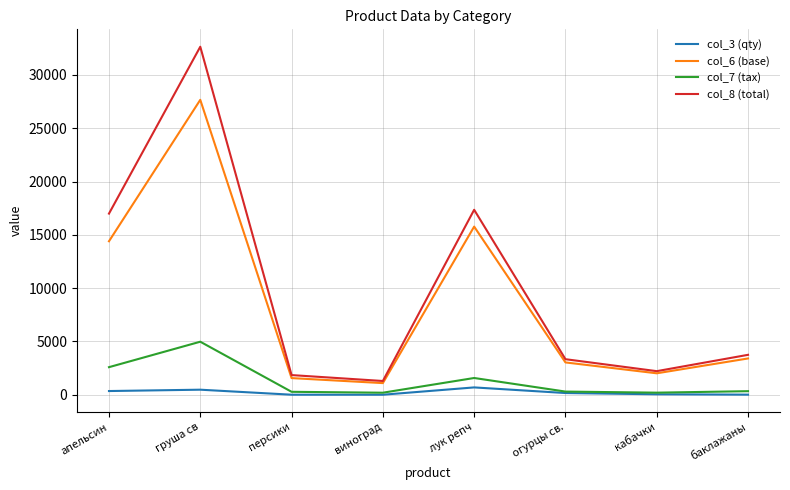

What is the spread (max minus min) of values at кабачки?

2169.2